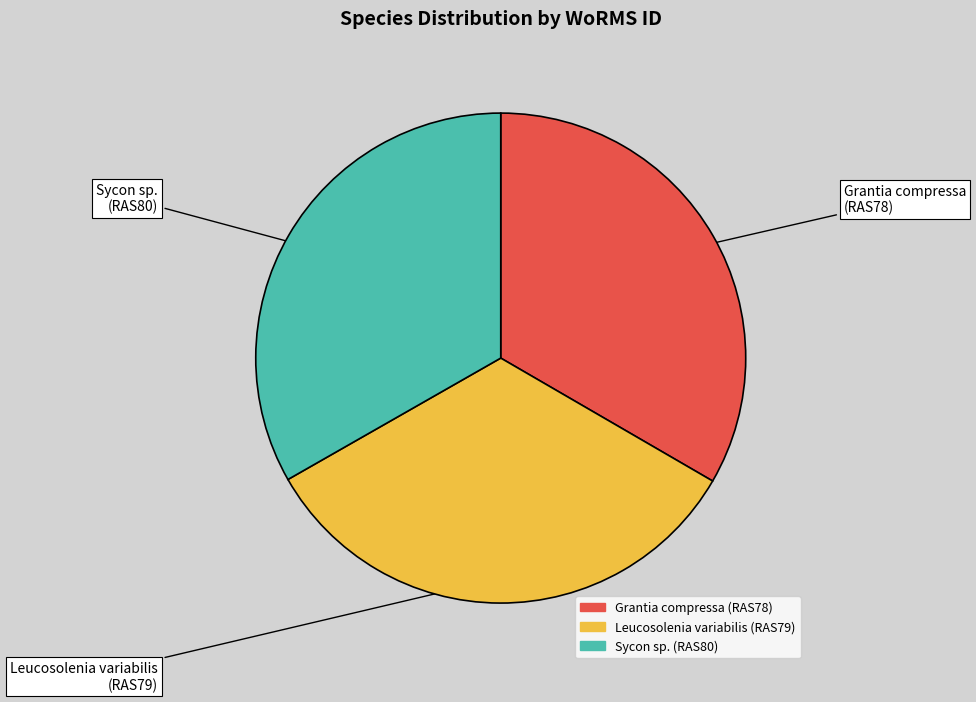

Is there a majority slice in this chart?

No